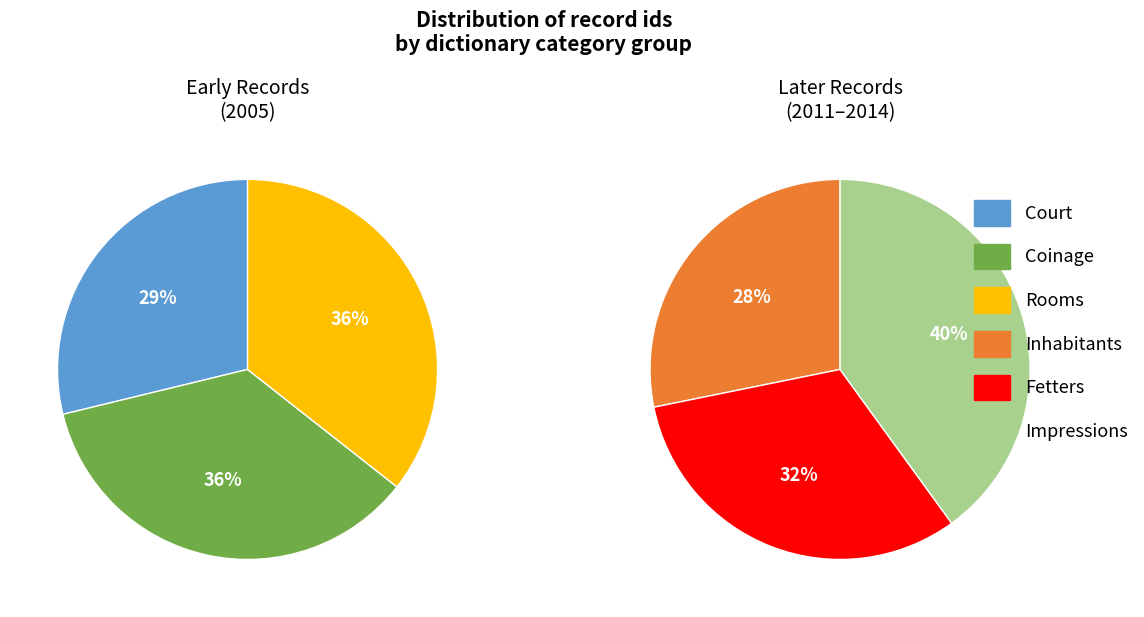

What is the largest slice in the pie chart?

Impressions